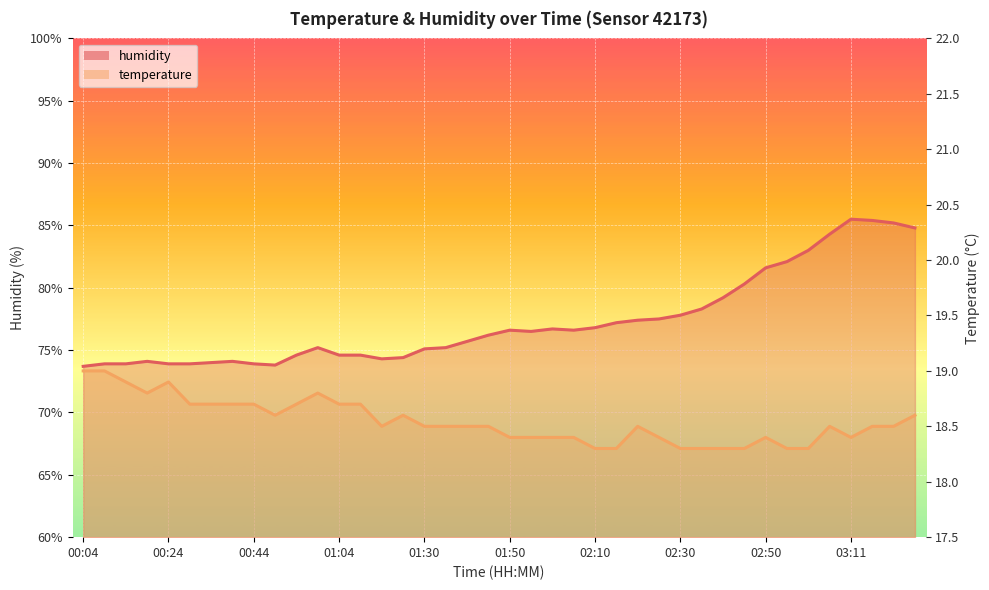

Is the value of temperature at 02:25 greater than the value of humidity at 01:10?

No